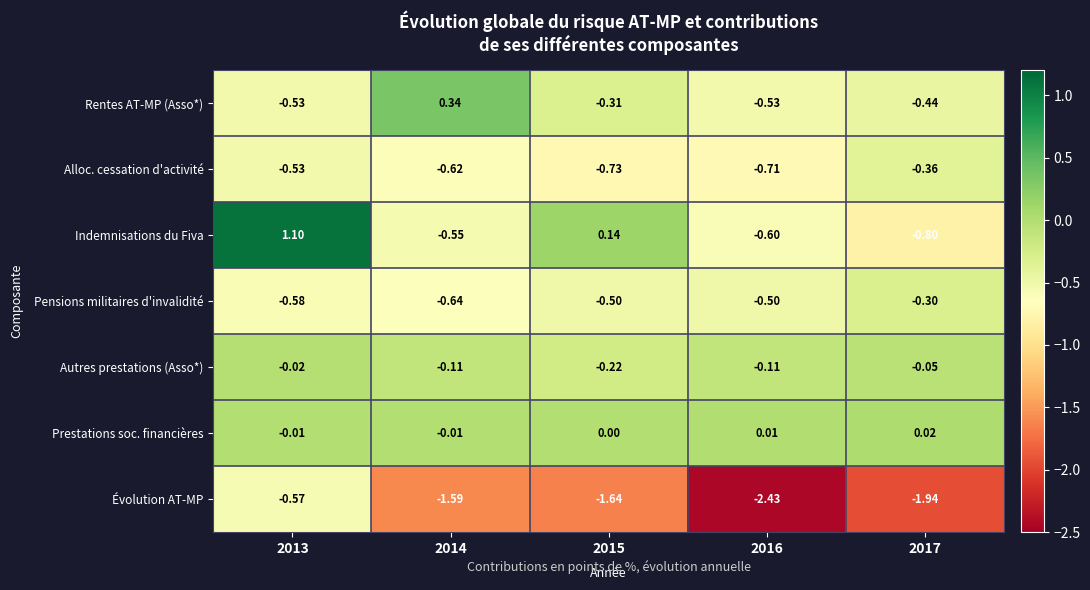

Which series has the widest spread of values?

Indemnisations du Fiva